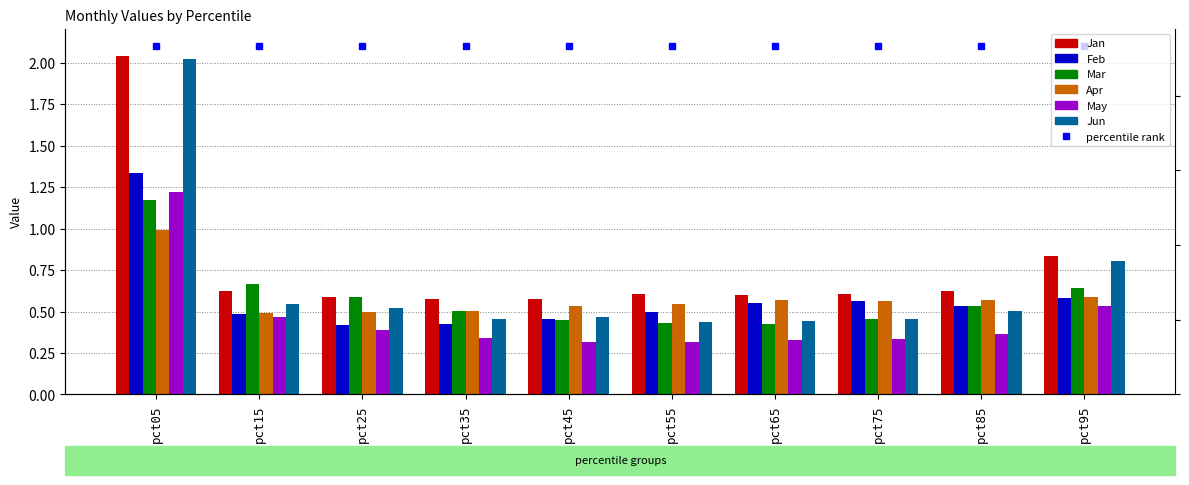

What is the minimum value shown in the chart?

0.3